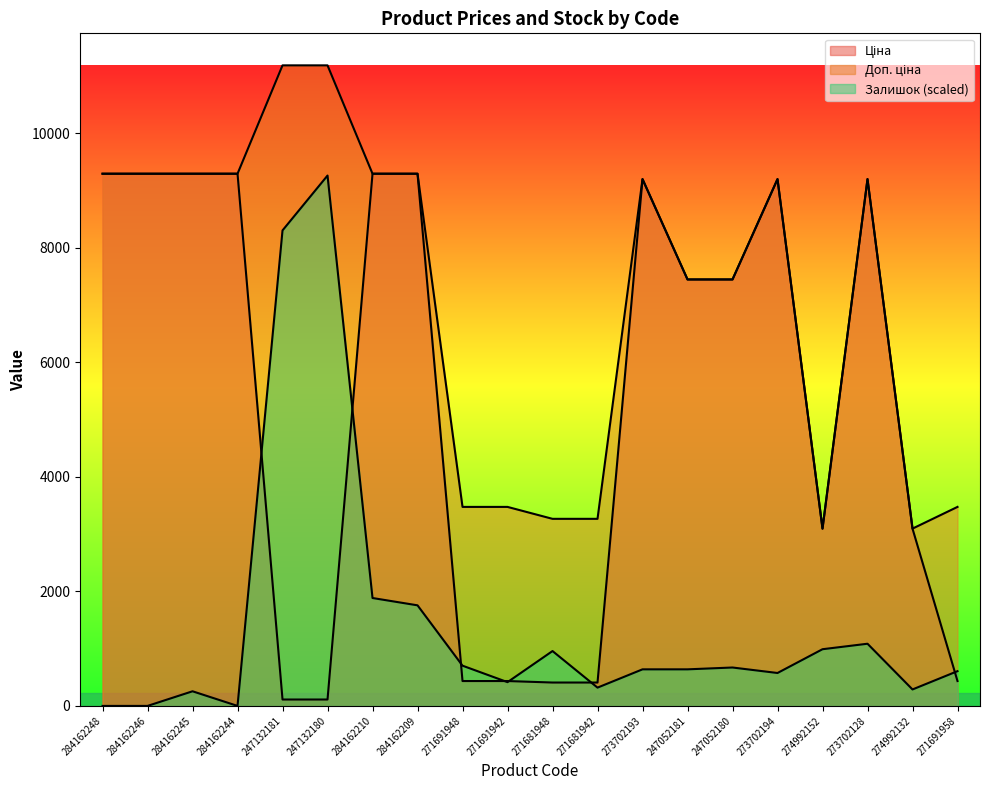

True or false: Доп. ціна and Ціна cross at least once.

False